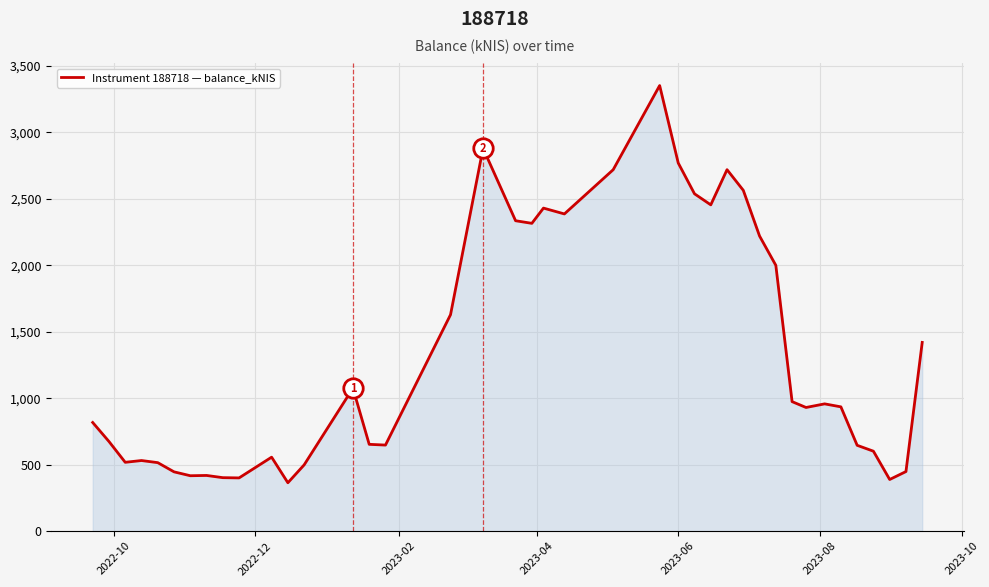

What is the smallest value displayed?

364.0